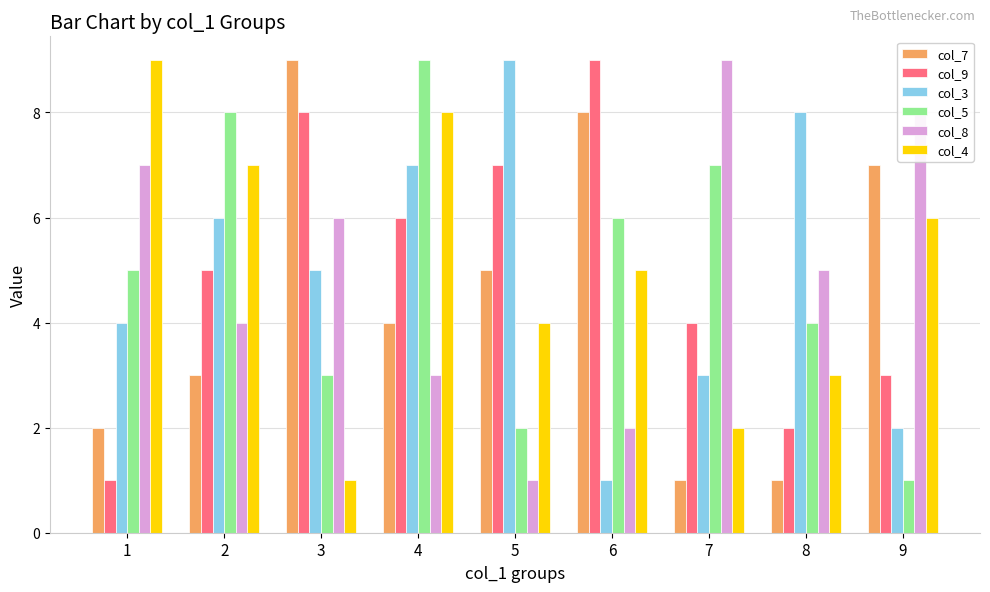

Reading right to left, extract all data points from this chart.

col_7: 7	1	1	8	5	4	9	3	2
col_9: 3	2	4	9	7	6	8	5	1
col_3: 2	8	3	1	9	7	5	6	4
col_5: 1	4	7	6	2	9	3	8	5
col_8: 8	5	9	2	1	3	6	4	7
col_4: 6	3	2	5	4	8	1	7	9